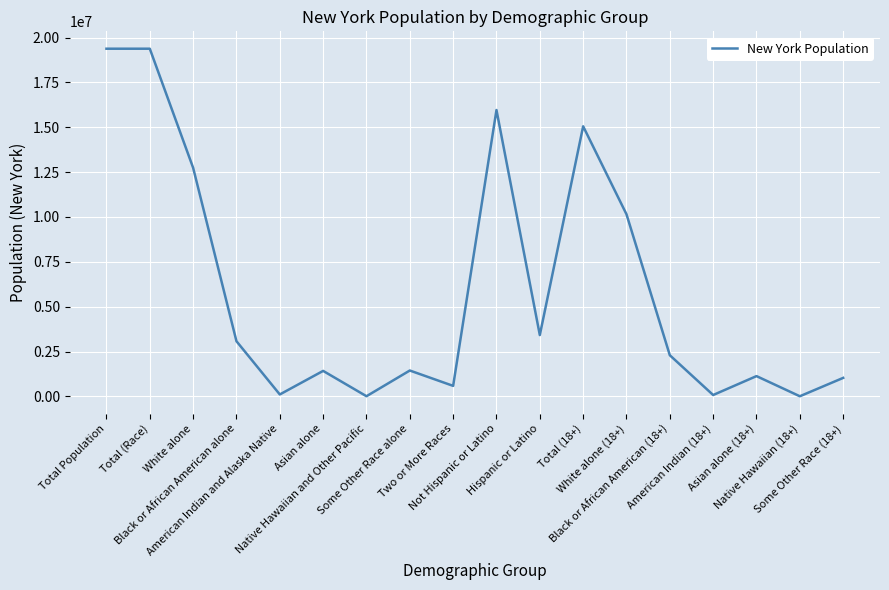

What is the difference between the maximum and minimum values?

19371496